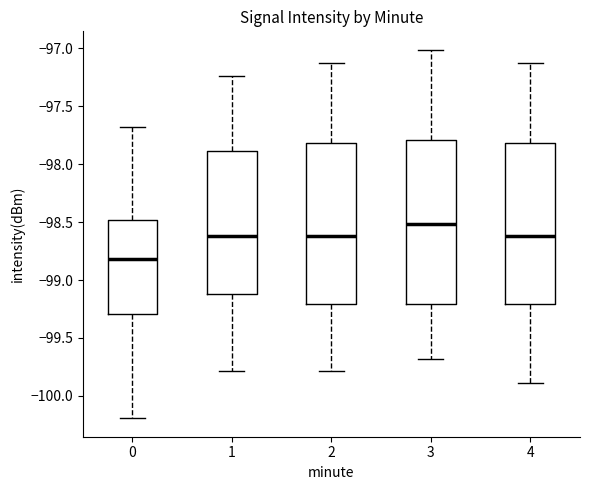

Reading left to right, read every box against the y-axis: the position of its median line, the range the box covers, and the ends of its whiskers. The values are not printed on the chart, so give them approximately, as read against the axis.

0: median -98.80, box -99.30 to -98.50, whiskers -100.20 to -97.70
1: median -98.60, box -99.10 to -97.90, whiskers -99.80 to -97.25
2: median -98.60, box -99.20 to -97.80, whiskers -99.80 to -97.10
3: median -98.50, box -99.20 to -97.80, whiskers -99.70 to -97.00
4: median -98.60, box -99.20 to -97.80, whiskers -99.90 to -97.10